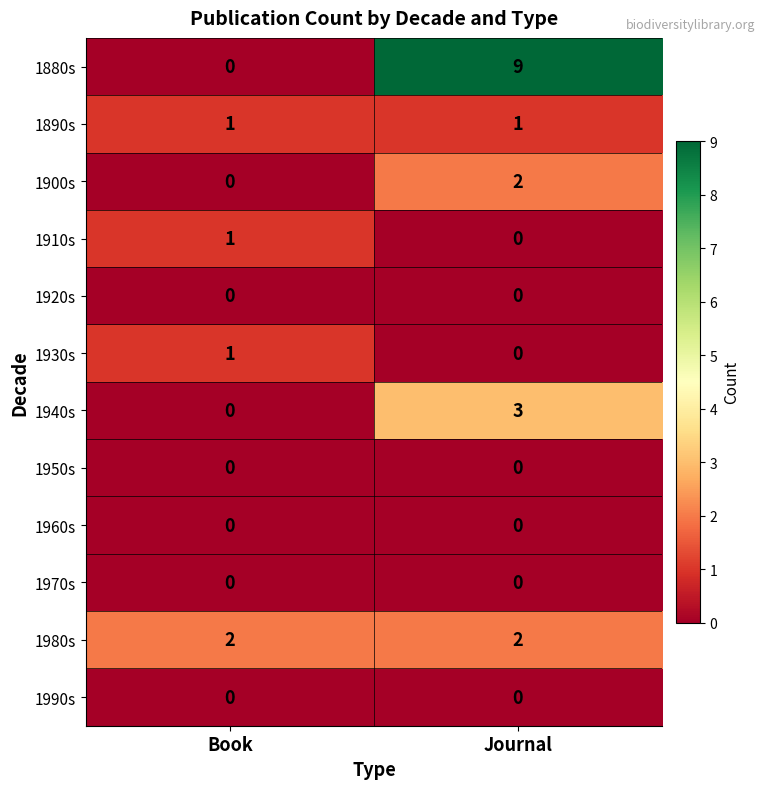

Reading left to right, list all the values displayed in this chart.

1880s: 0	9
1890s: 1	1
1900s: 0	2
1910s: 1	0
1920s: 0	0
1930s: 1	0
1940s: 0	3
1950s: 0	0
1960s: 0	0
1970s: 0	0
1980s: 2	2
1990s: 0	0